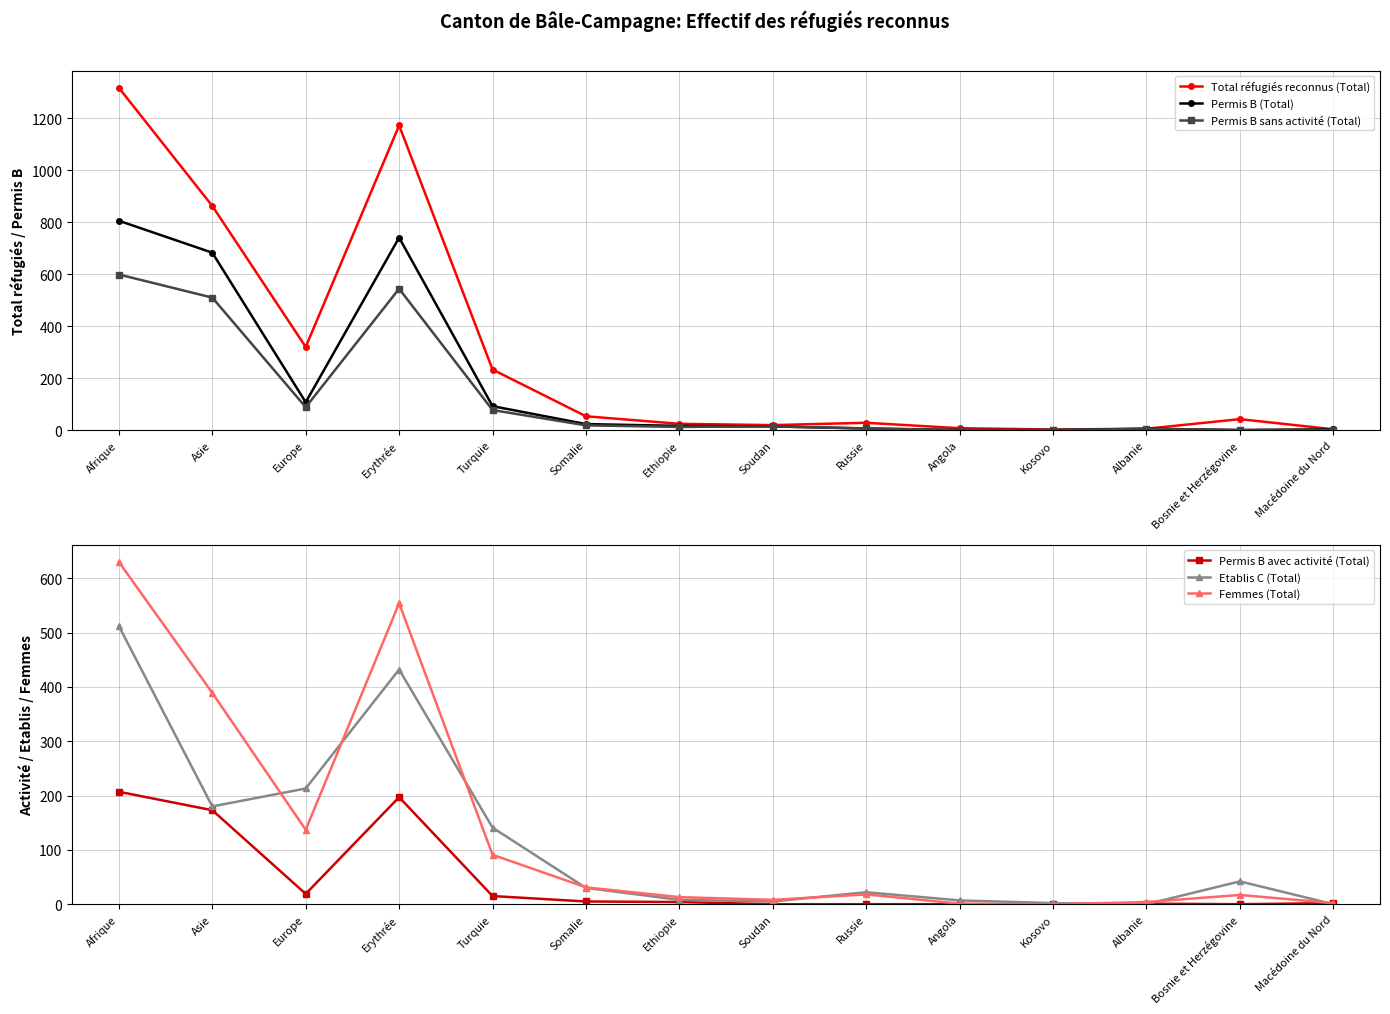

How many interior local valleys does the Total réfugiés reconnus (Total) series have?

3